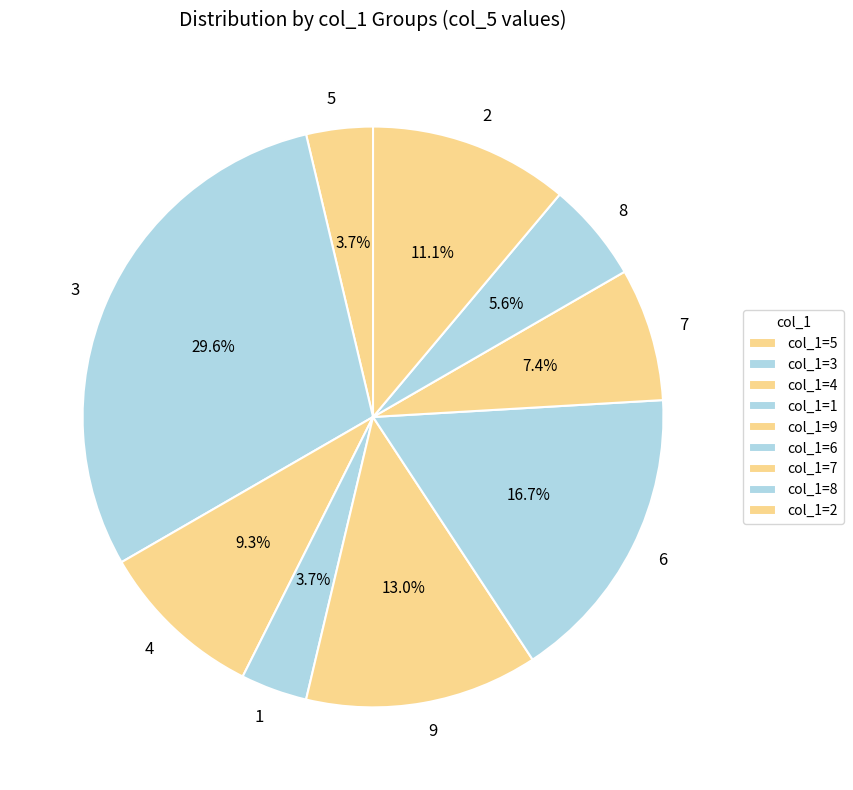

Is the sum of 9 and 7 greater than half?

No